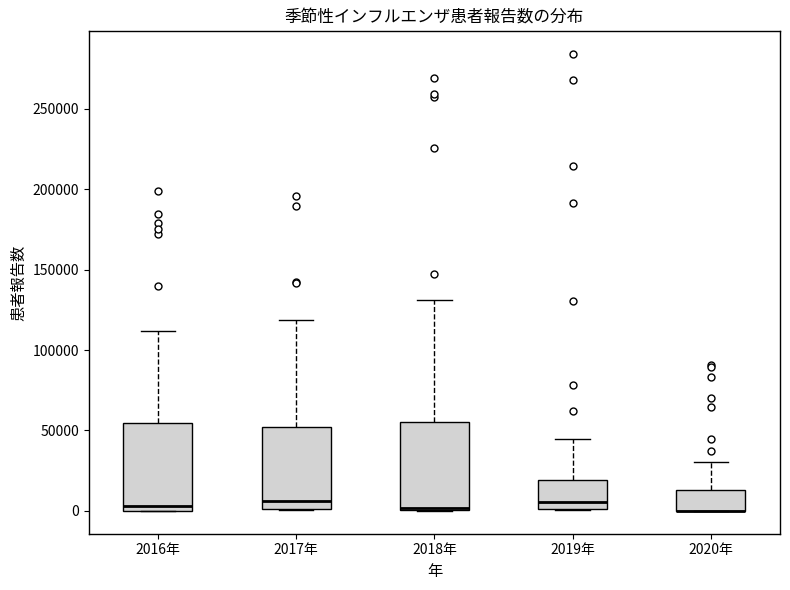

Reading left to right, transcribe this box plot: for each box, give where its median line is, the range the box spans, and where its two whiskers end, as read against the y-axis. The values are not printed on the chart, so give them approximately, as read against the axis.

2016年: median 5000, box 0 to 55000, whiskers 0 to 110000
2017年: median 5000, box 0 to 50000, whiskers 0 to 120000
2018年: median 0 (just above the box's lower edge), box 0 to 55000, whiskers 0 to 130000
2019年: median 5000, box 0 to 20000, whiskers 0 to 45000
2020年: median 0 (drawn on the box's lower edge), box 0 to 15000, whiskers 0 to 30000